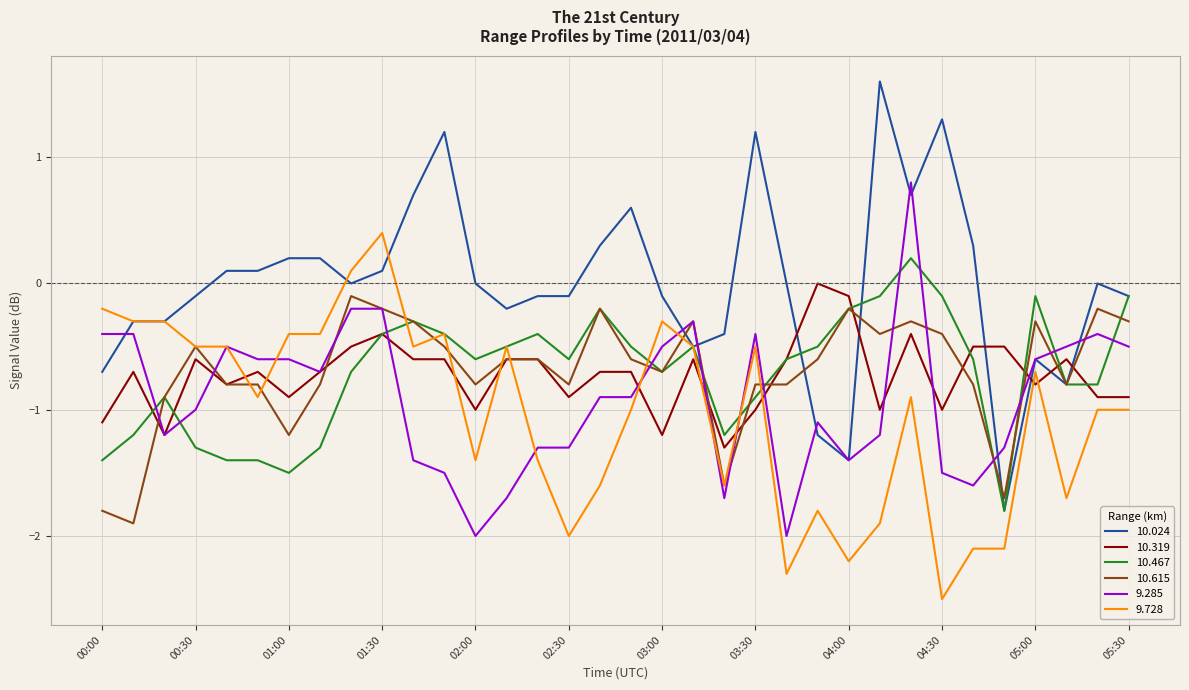

Does the chart display data point markers on the line(s)?

No